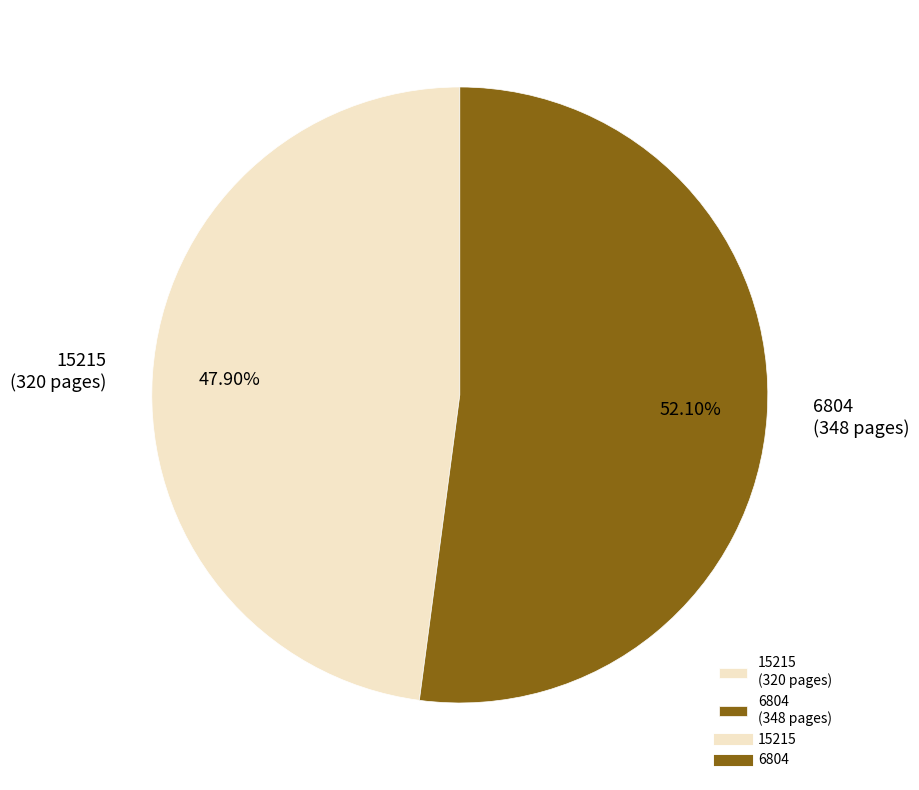

Is there any slice that represents more than half of the pie?

Yes